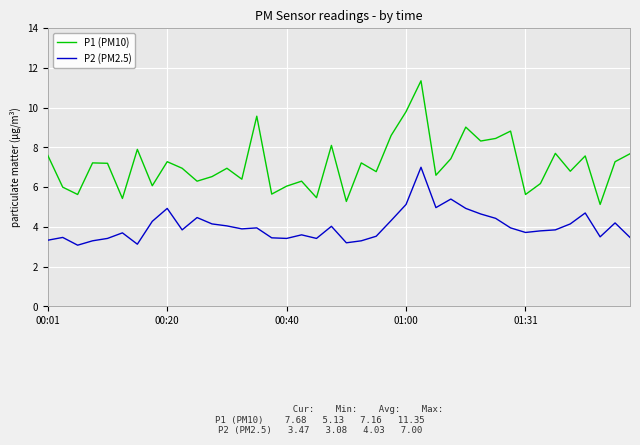

Rank the series by their maximum value, from highest to lowest.

P1 (PM10), P2 (PM2.5)